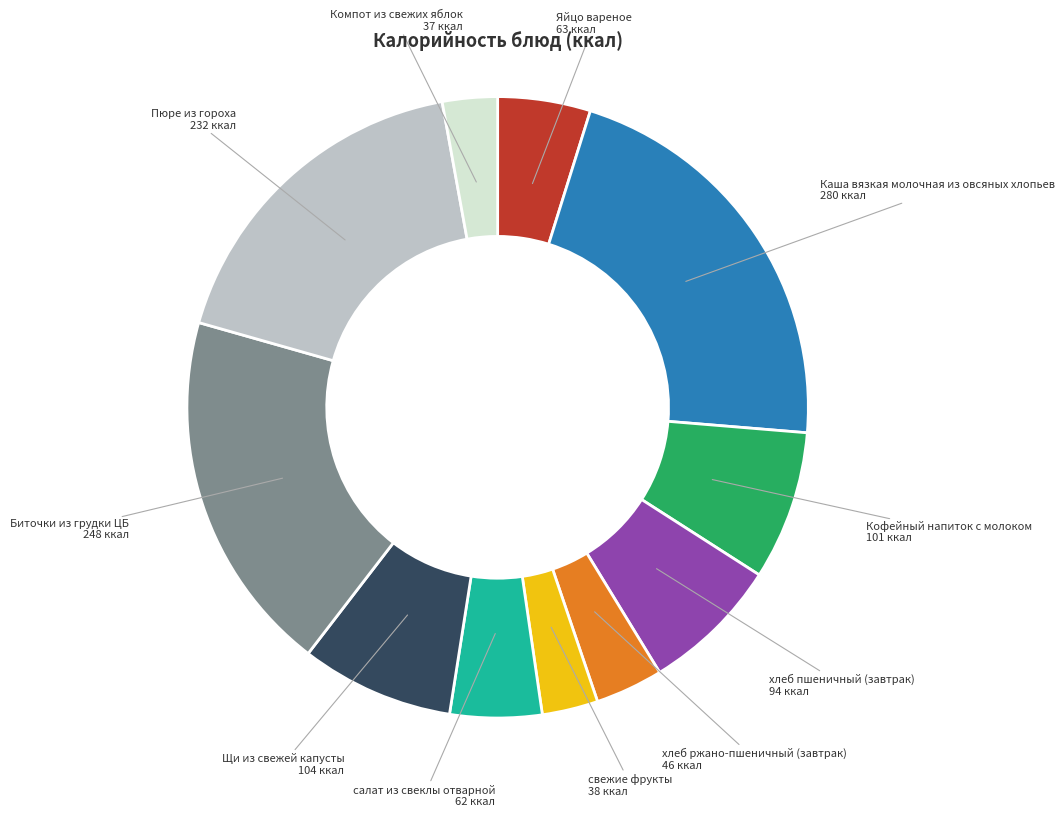

Is there any slice that represents more than half of the pie?

No